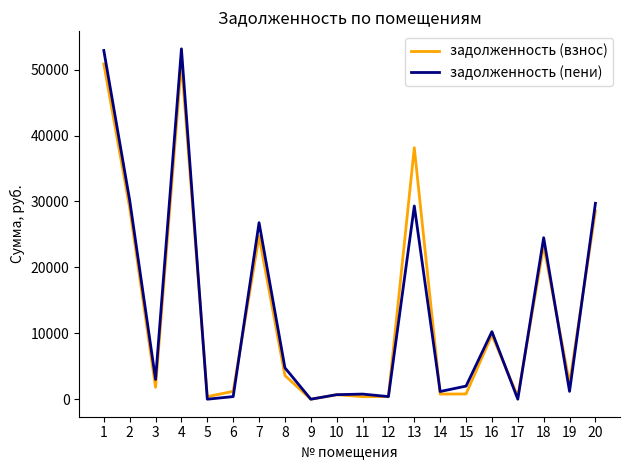

Which series has the largest range (max minus min)?

задолженность (пени)